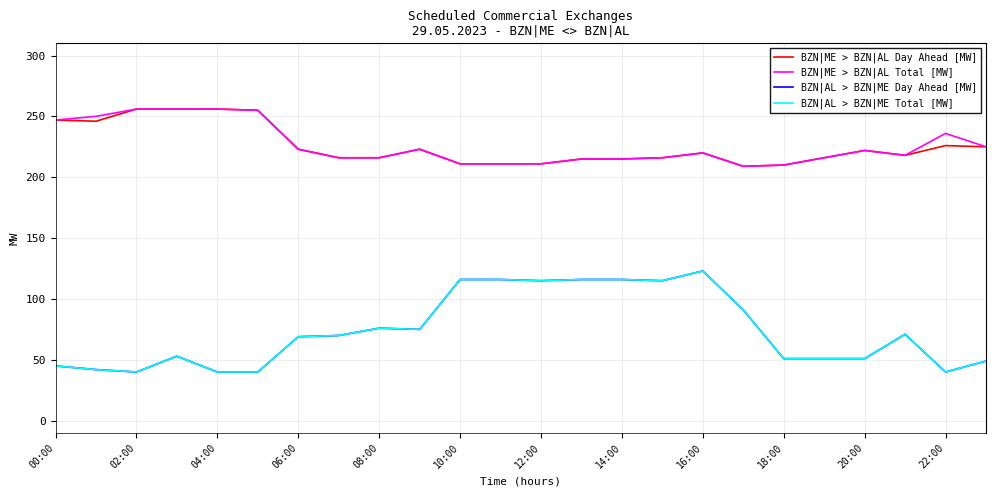

True or false: BZN|ME > BZN|AL Day Ahead [MW] has more than 0 points higher than both neighbors.

True